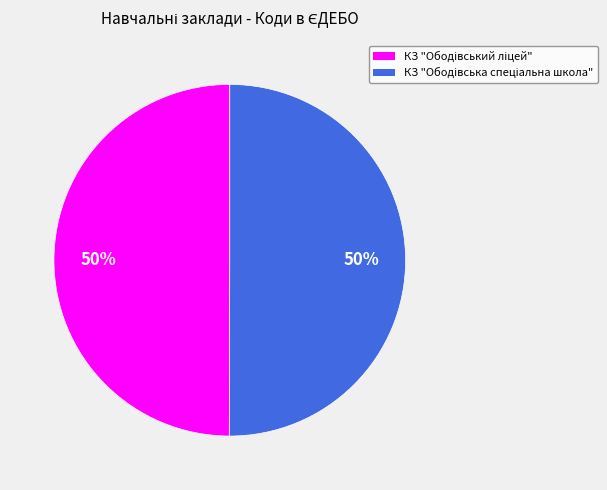

How many slices are in this pie chart?

2